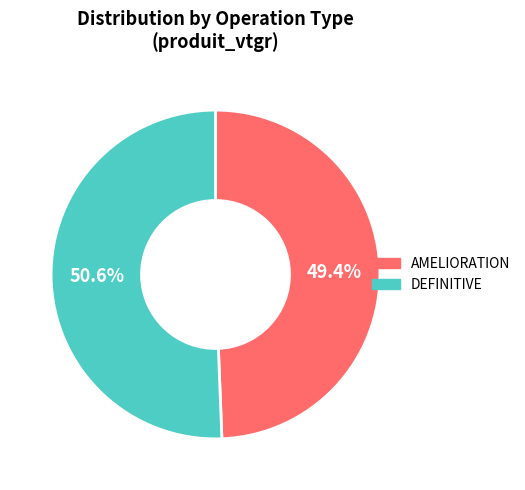

What is the largest slice in the pie chart?

DEFINITIVE